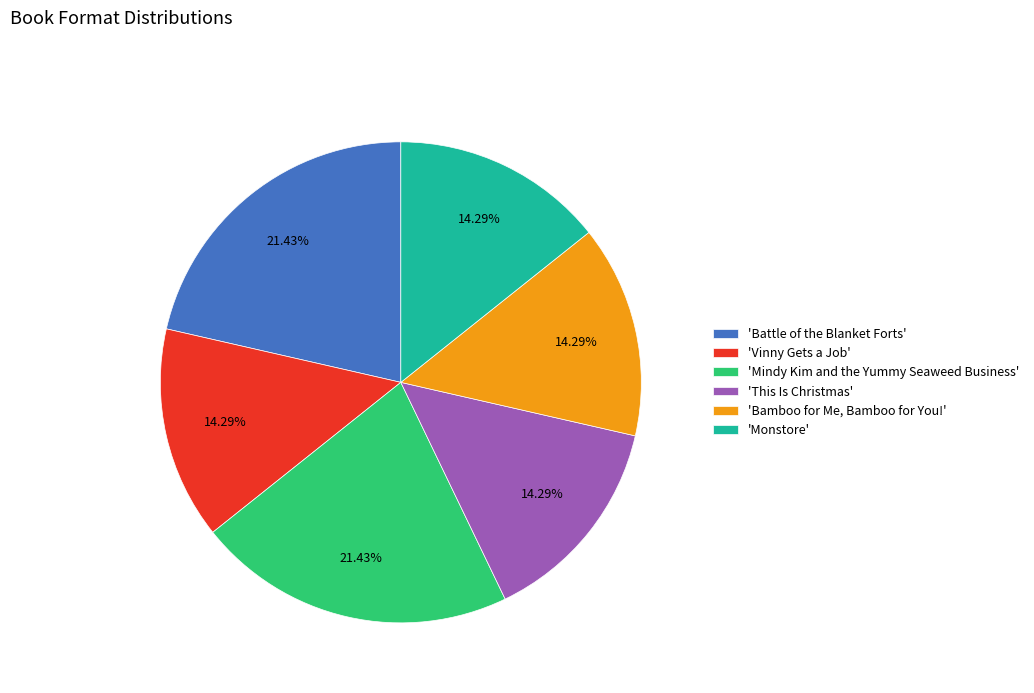

How many slices are in this pie chart?

6